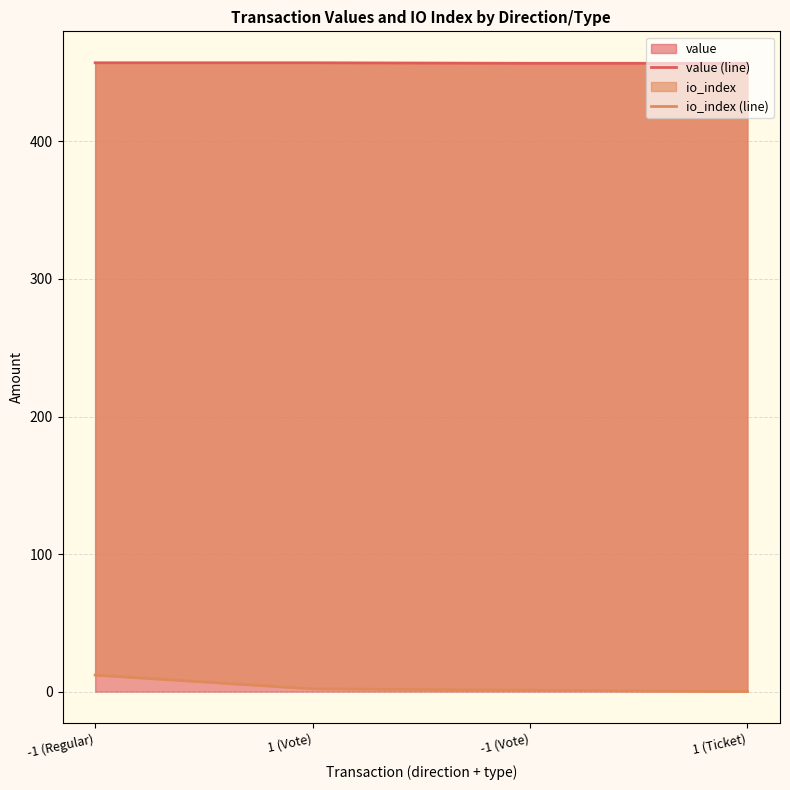

Count the value (line) values in the range 456 to 457.

2